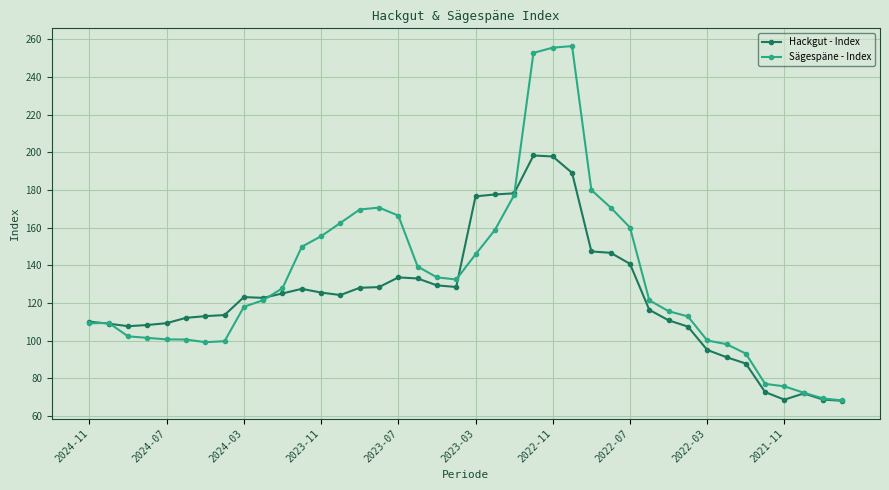

True or false: Sägespäne - Index has more than 2 points higher than both neighbors.

True